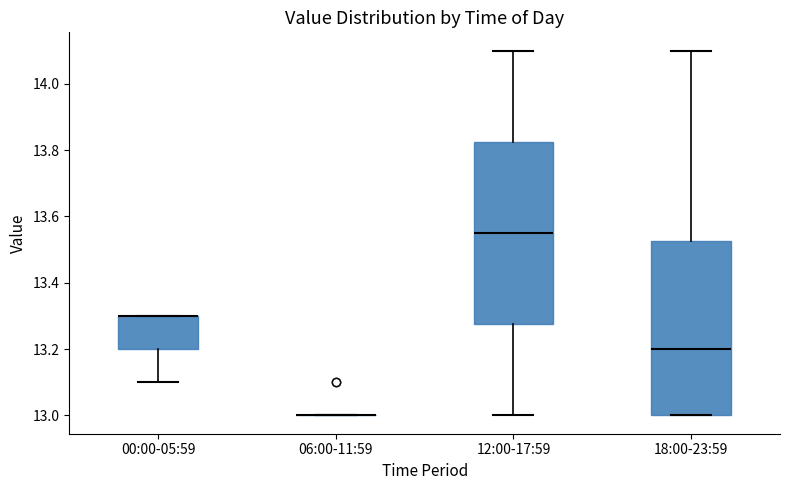

Where is the upper edge of the box for 00:00-05:59 on the y-axis? The values are not printed on the chart, so give them approximately, as read against the axis.

13.30